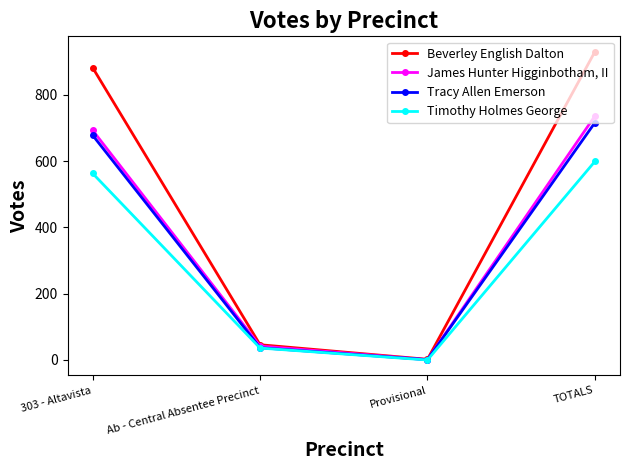

What is the label of the 3rd point from the right?

Ab - Central Absentee Precinct